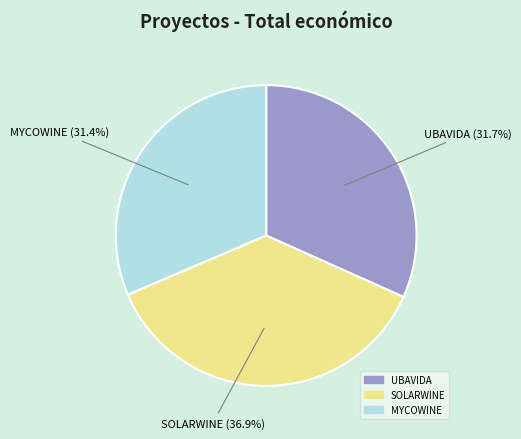

Does MYCOWINE account for over 50% of the chart?

No